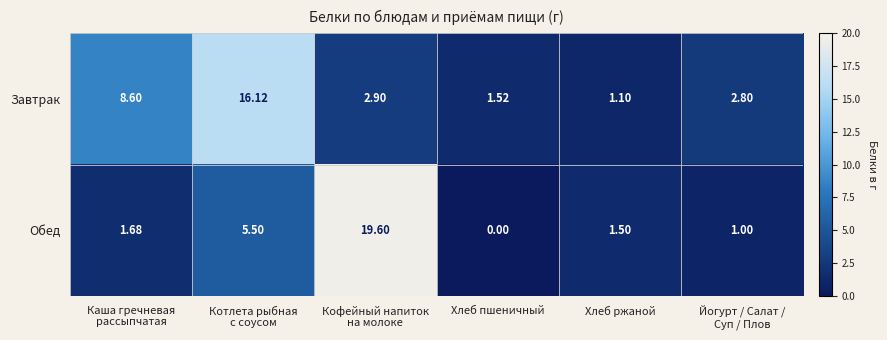

How many series are shown in this chart?

2